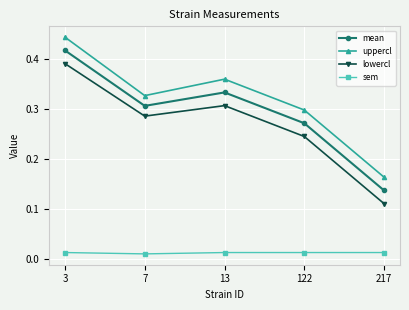

Which label corresponds to the largest value in the chart?

3